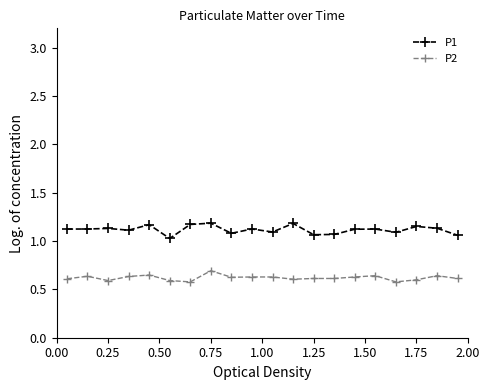

Rank the series by their average value, from lowest to highest.

P2, P1